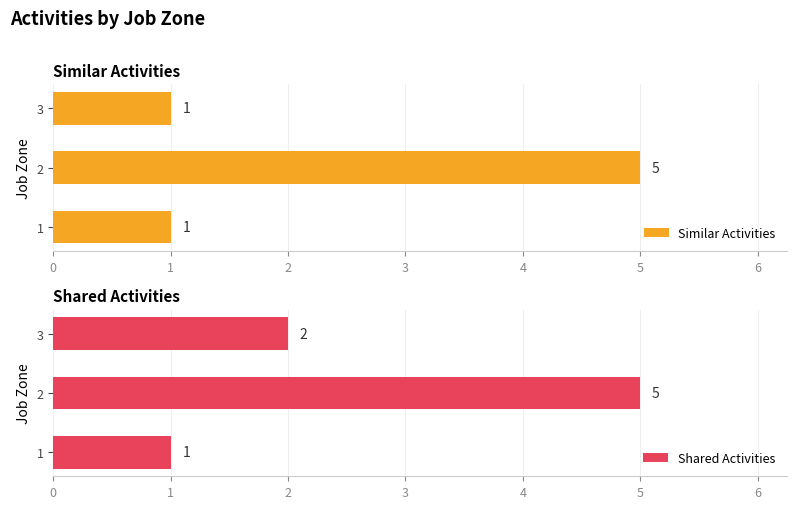

How many Similar Activities values are between 1 and 5?

3